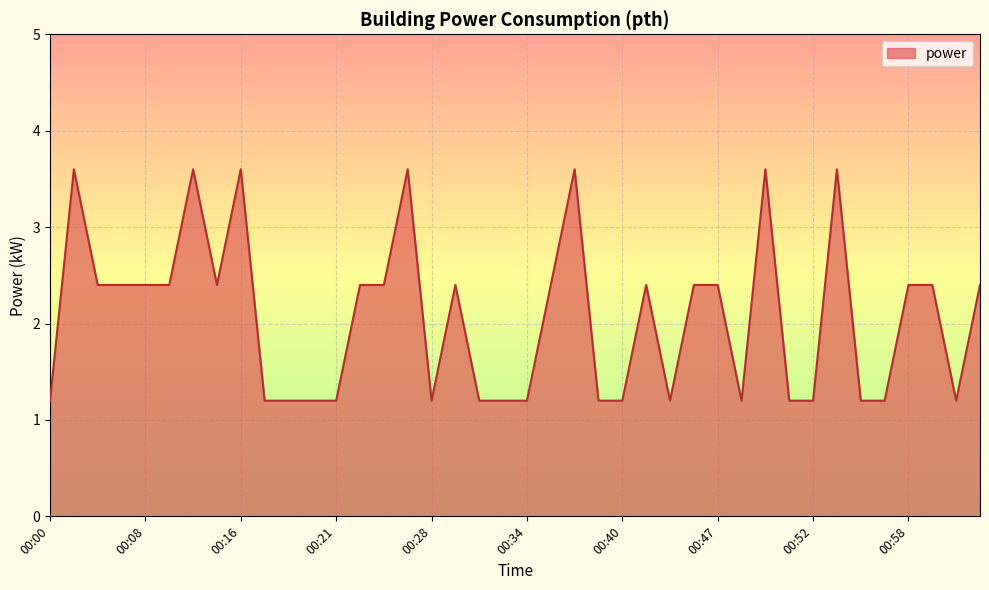

Reading left to right, extract all data points from this chart.

1.2	3.6	2.4	2.4	2.4	2.4	3.6	2.4	3.6	1.2	1.2	1.2	1.2	2.4	2.4	3.6	1.2	2.4	1.2	1.2	1.2	2.4	3.6	1.2	1.2	2.4	1.2	2.4	2.4	1.2	3.6	1.2	1.2	3.6	1.2	1.2	2.4	2.4	1.2	2.4